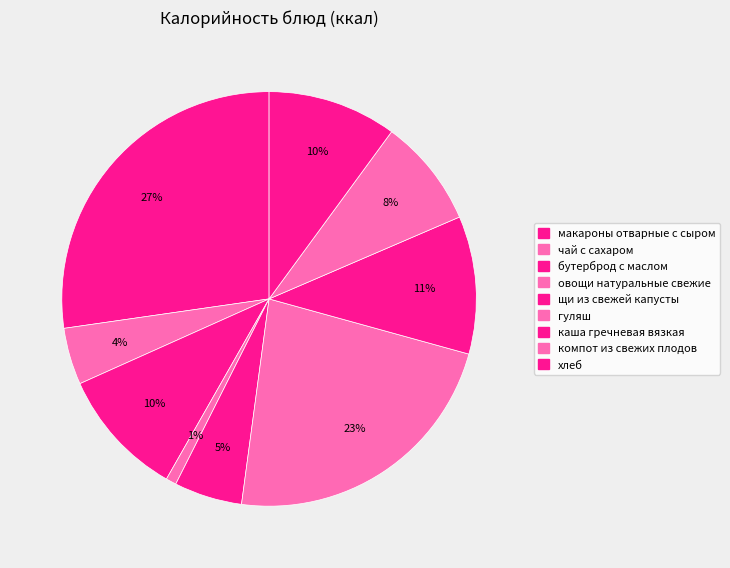

What percentage is the щи из свежей капусты slice, to the nearest percent?

5%